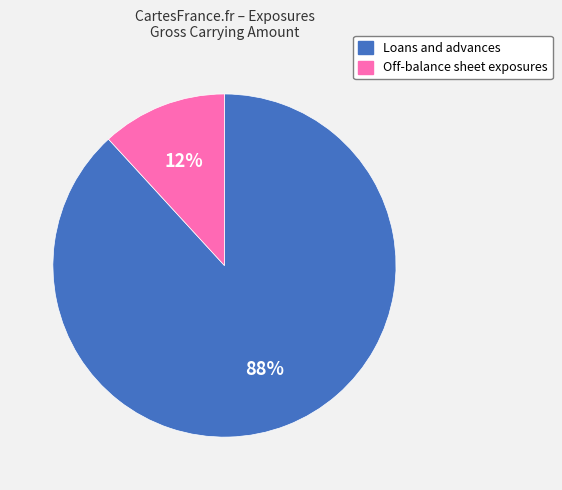

Rank the categories by value from lowest to highest.

Off-balance sheet exposures, Loans and advances